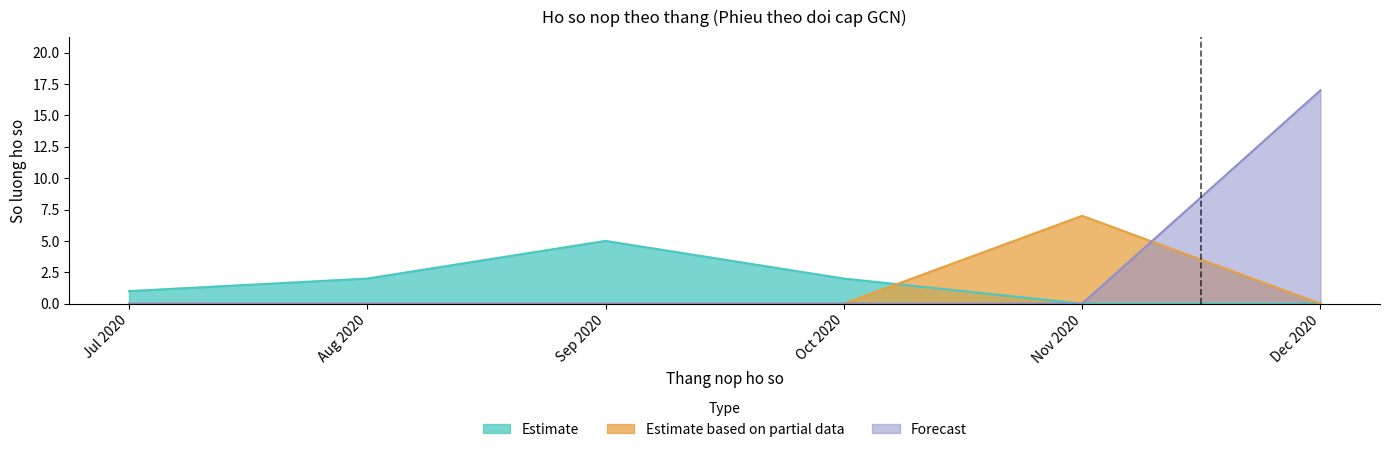

Is it true that Filings per month (Feb 2021) equals 6 at 11?

False